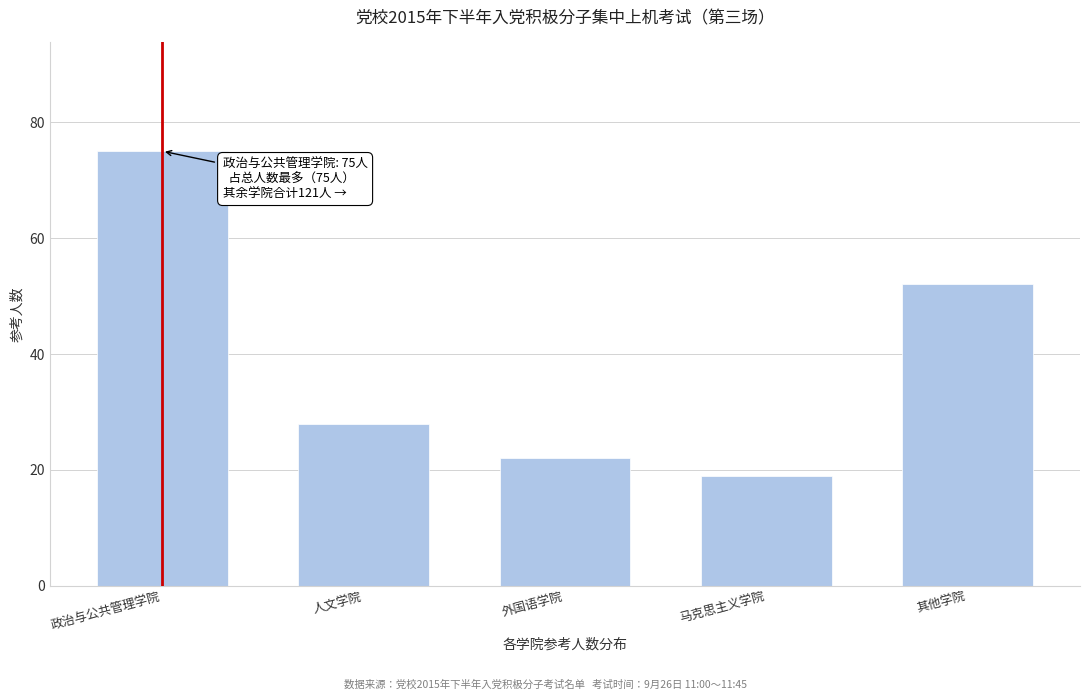

Reading left to right, transcribe all the data shown in this chart.

75	28	22	19	52